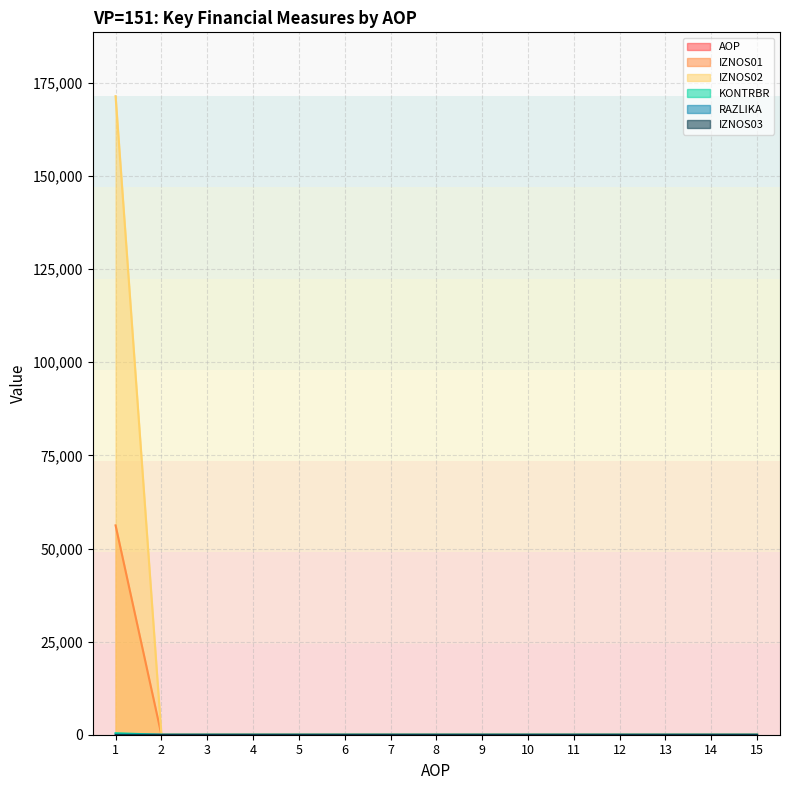

Which series has the largest range (max minus min)?

IZNOS02